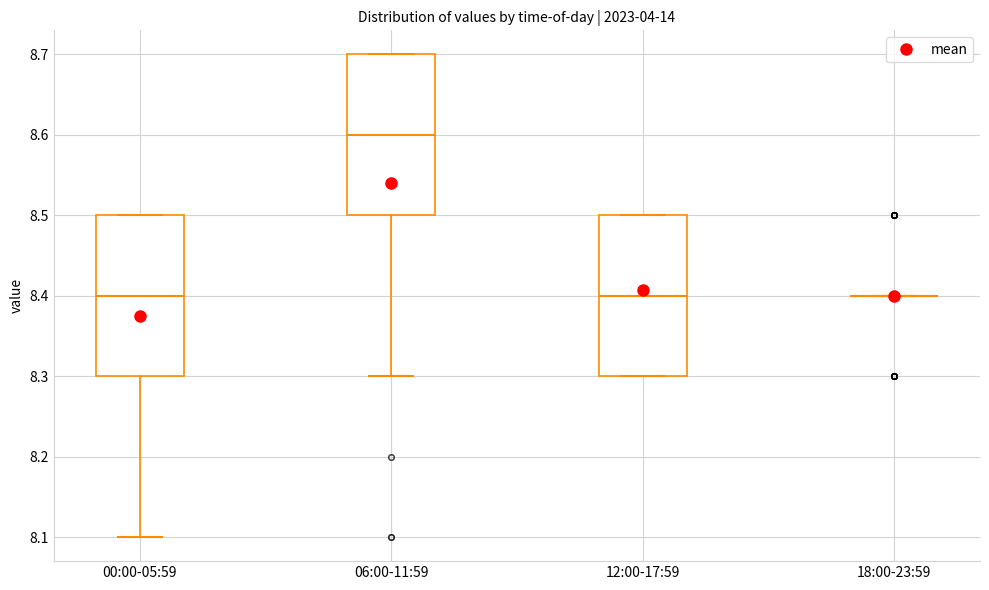

Reading left to right, transcribe this box plot: for each box, give where its median line is, the range the box spans, and where its two whiskers end, as read against the y-axis. The values are not printed on the chart, so give them approximately, as read against the axis.

00:00-05:59: median 8.4, box 8.3 to 8.5, whiskers 8.1 to 8.5
06:00-11:59: median 8.6, box 8.5 to 8.7, whiskers 8.3 to 8.7
12:00-17:59: median 8.4, box 8.3 to 8.5, whiskers 8.3 to 8.5
18:00-23:59: box collapsed to a line at 8.4, whiskers 8.4 to 8.4